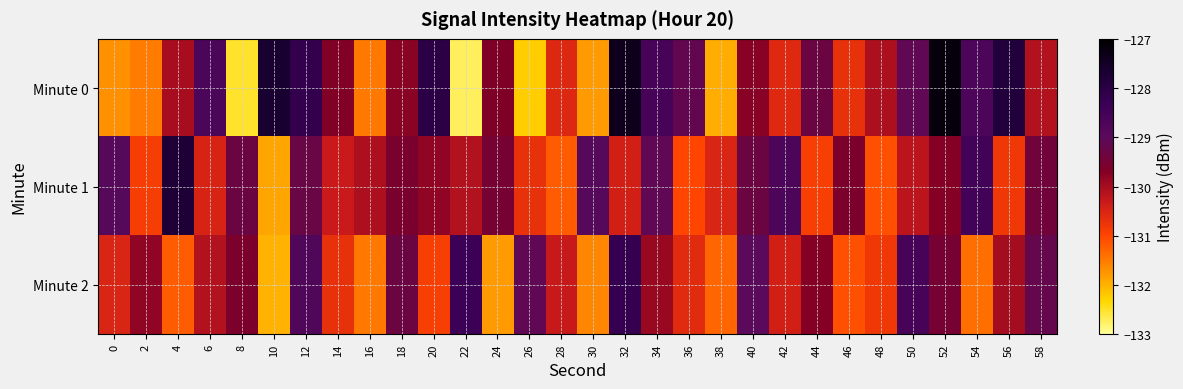

Which category has the highest value across all series?

52